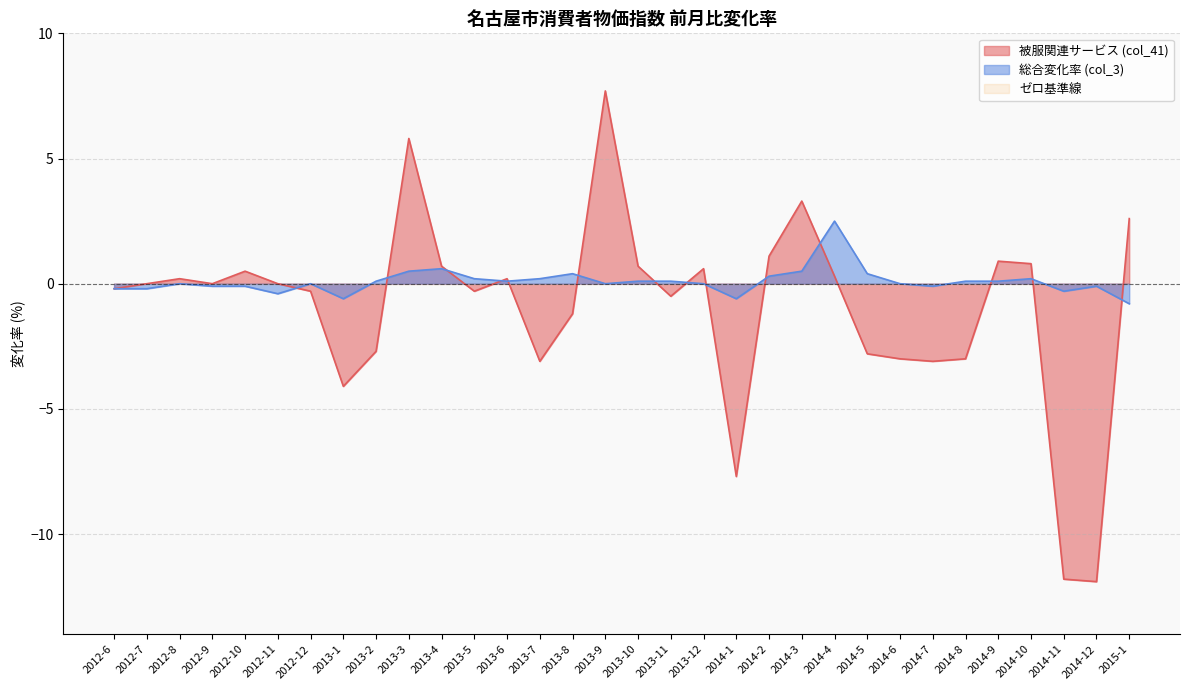

What value does the col_3 series have at 2014-3?

0.5